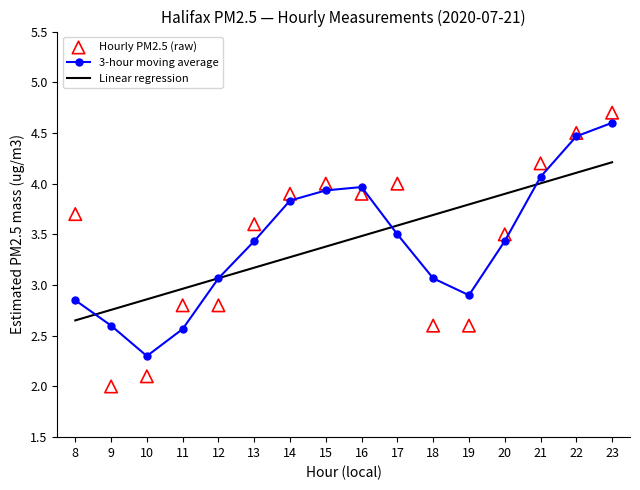

At which category is the sum across all series the highest?

23